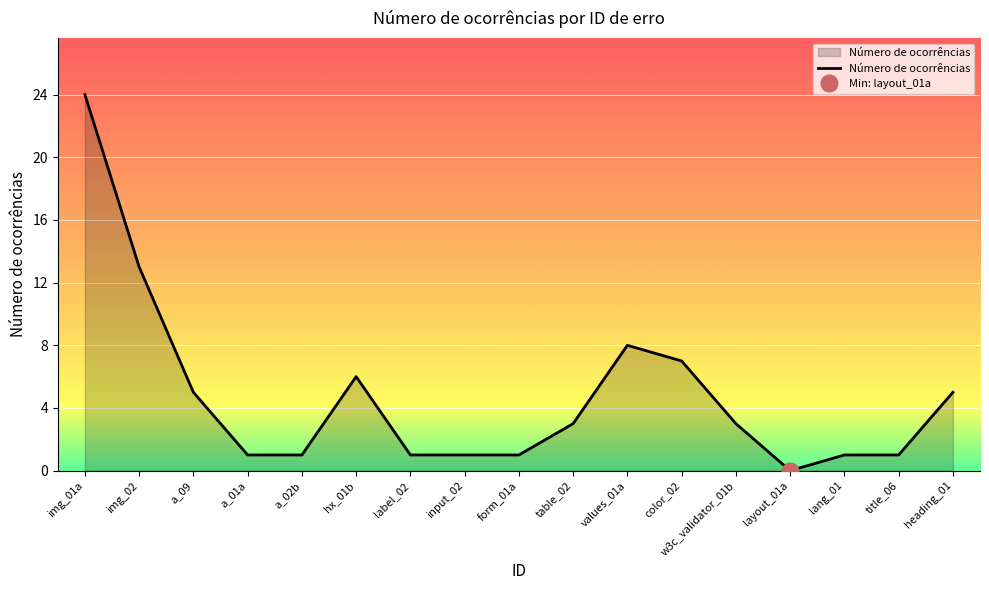

Reading right to left, list all the values displayed in this chart.

5	1	1	0	3	7	8	3	1	1	1	6	1	1	5	13	24